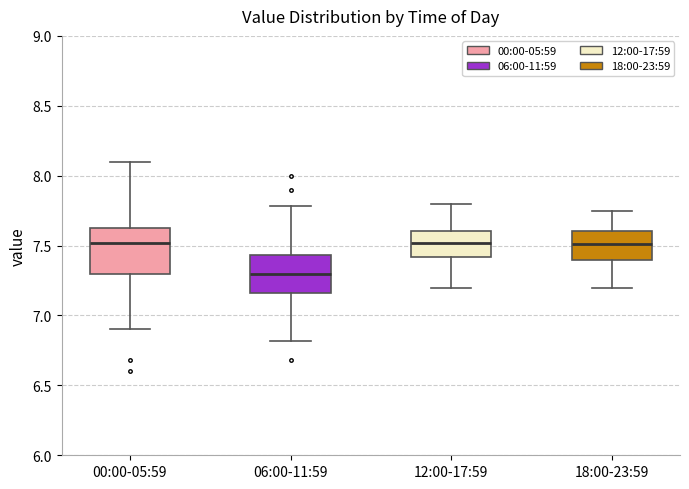

Which box is the tallest, from its lower edge to its upper edge?

00:00-05:59